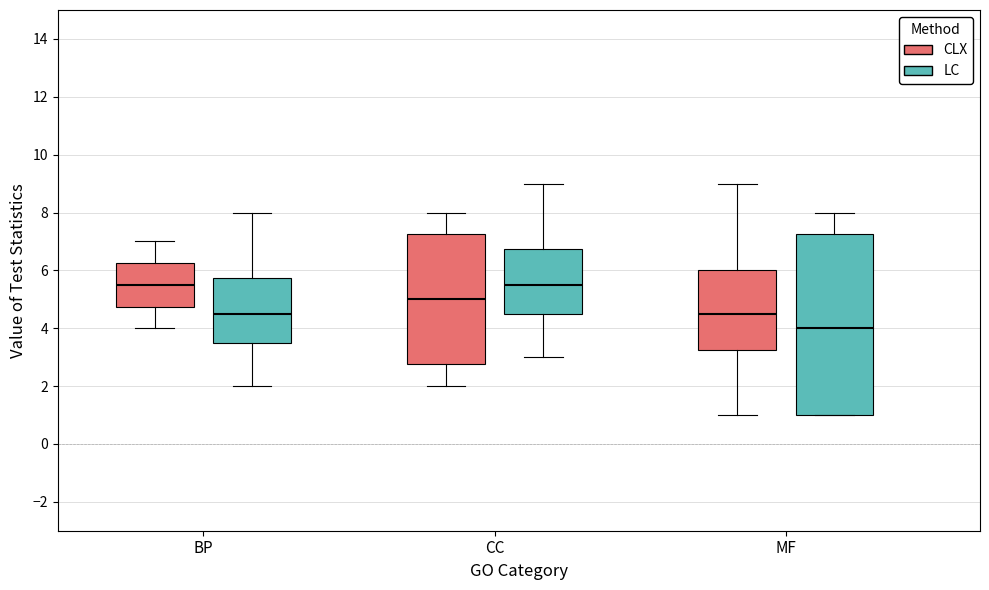

Where is the lower edge of the box for BP (CLX) on the y-axis? The values are not printed on the chart, so give them approximately, as read against the axis.

4.8